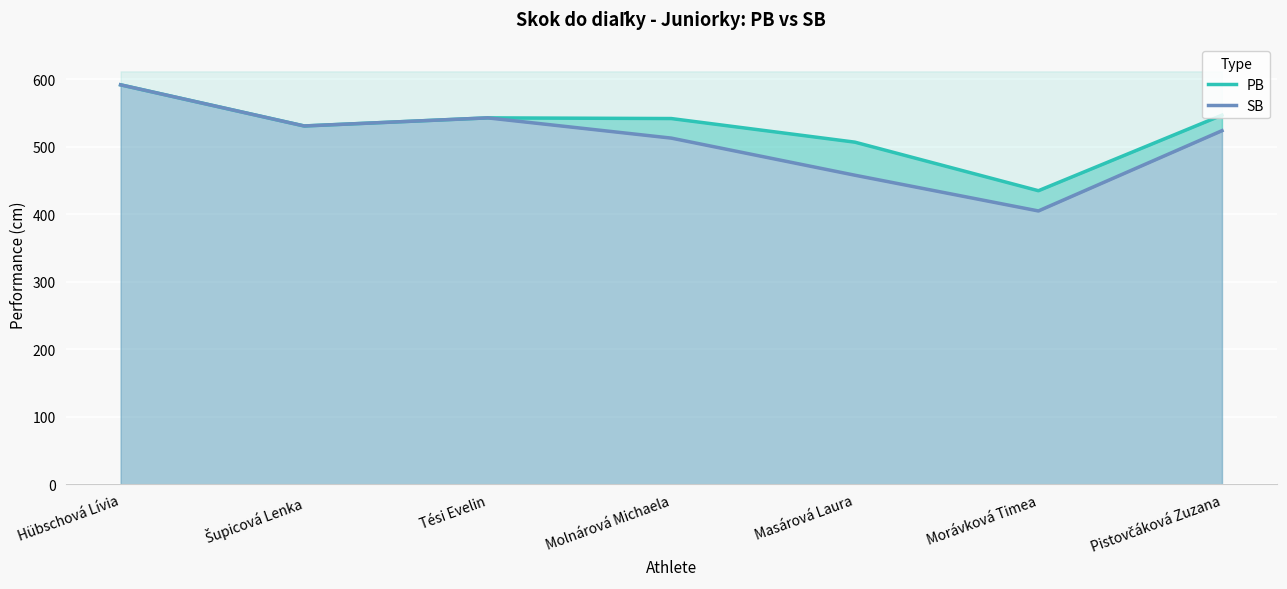

List the series in order of their peak value, lowest first.

PB, SB